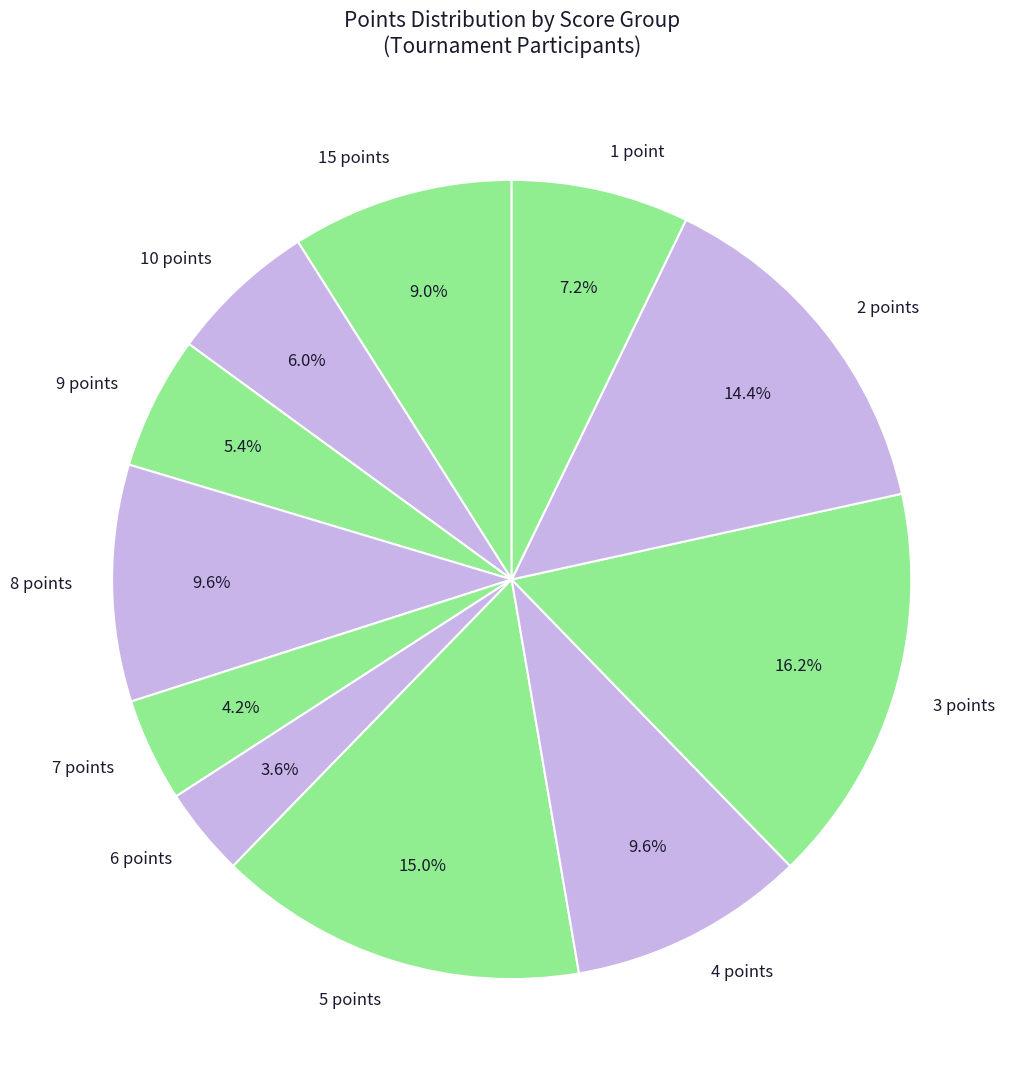

Is there any slice that represents more than half of the pie?

No